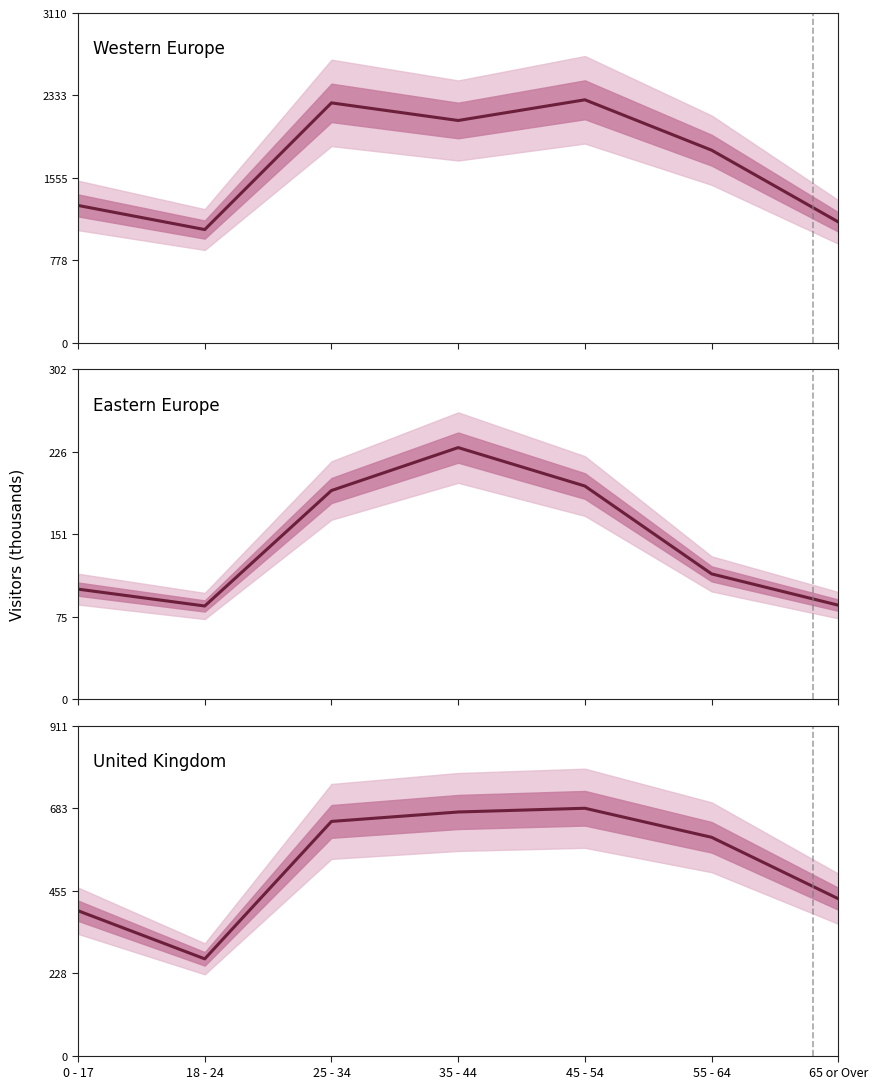

How many lines are shown in the chart?

3